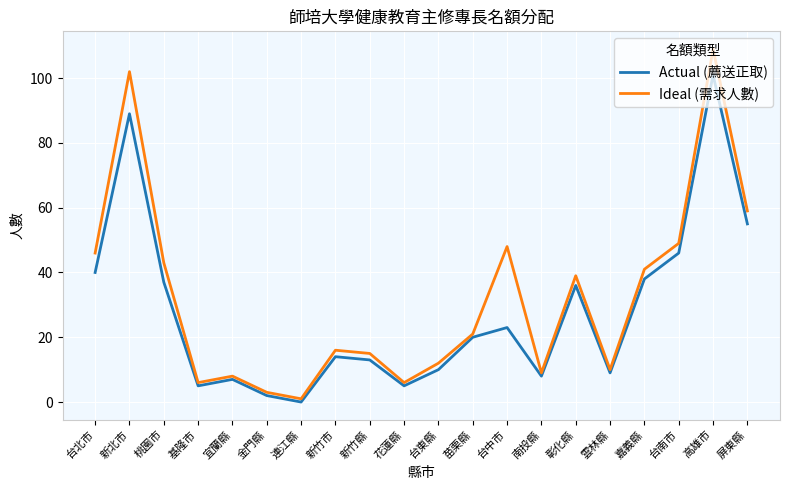

Rank the series at 台東縣 from lowest to highest value.

Actual (薦送正取), Ideal (需求人數)